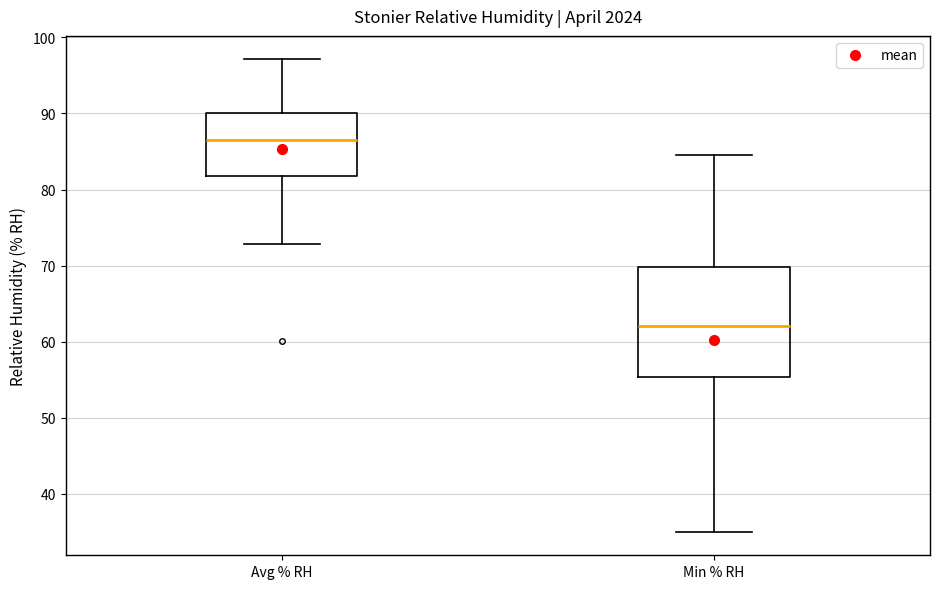

Which box has the lowest median line?

Min % RH